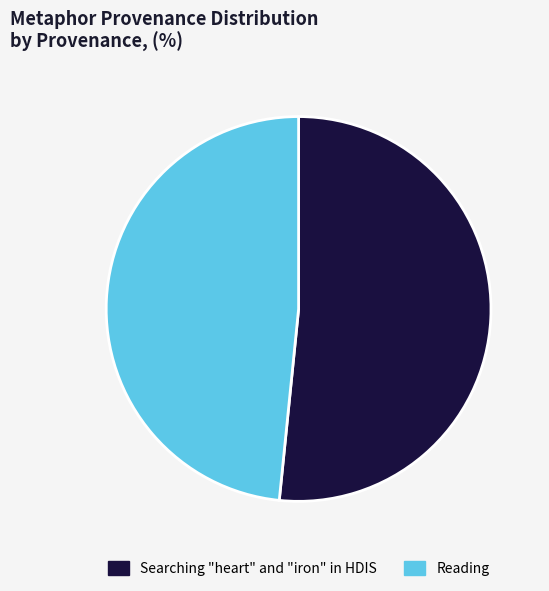

Between Reading and Searching "heart" and "iron" in HDIS, which is larger?

Searching "heart" and "iron" in HDIS